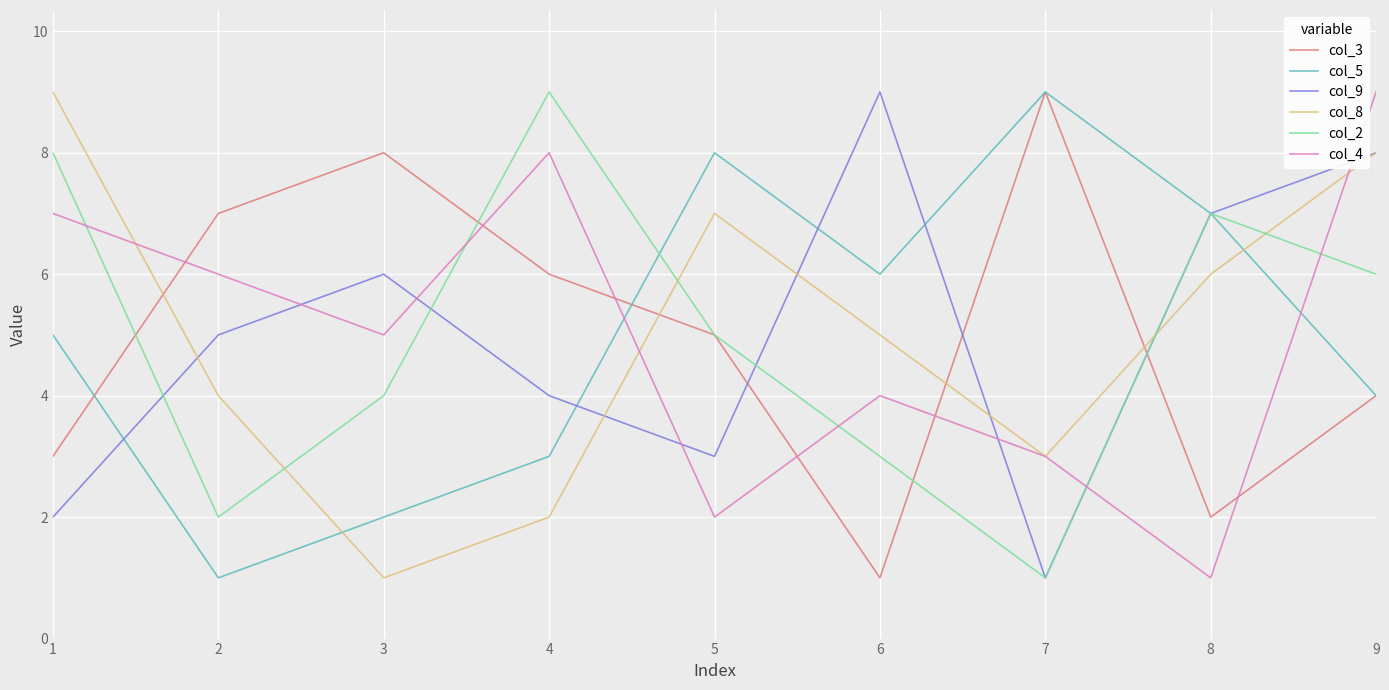

At which label is col_2 closest to 5?

5